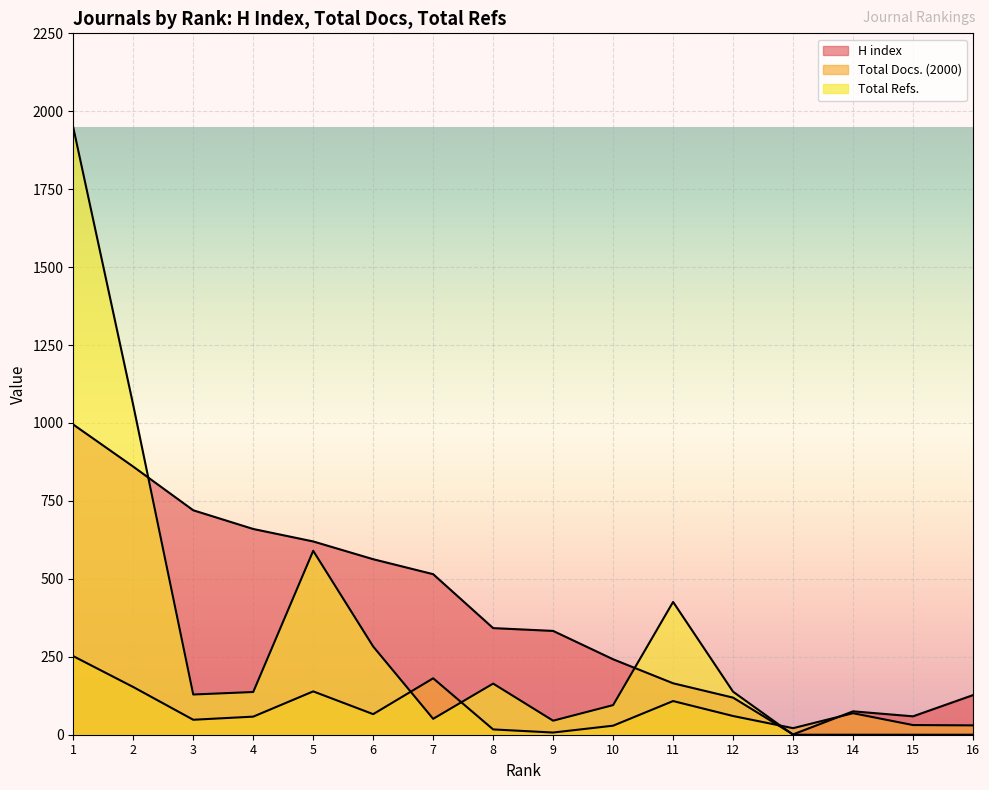

The H index series shows 515 at 7. True or false?

True